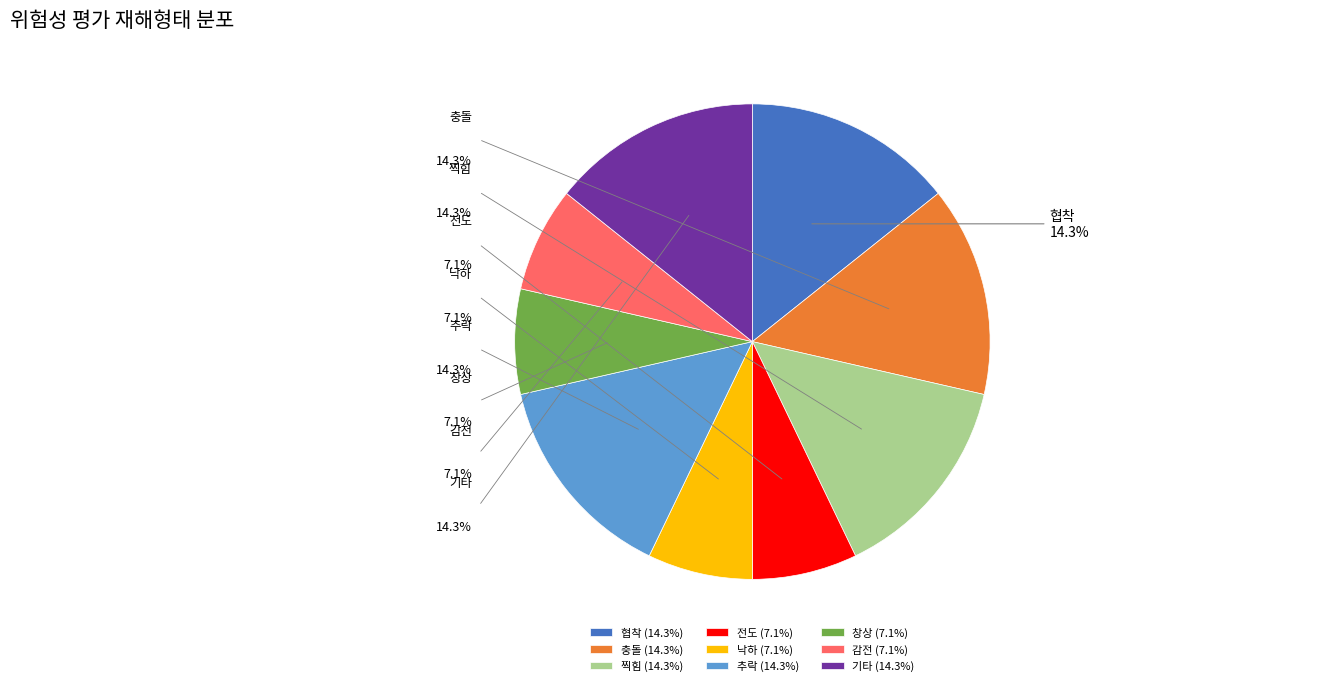

Does any single category account for the majority?

No